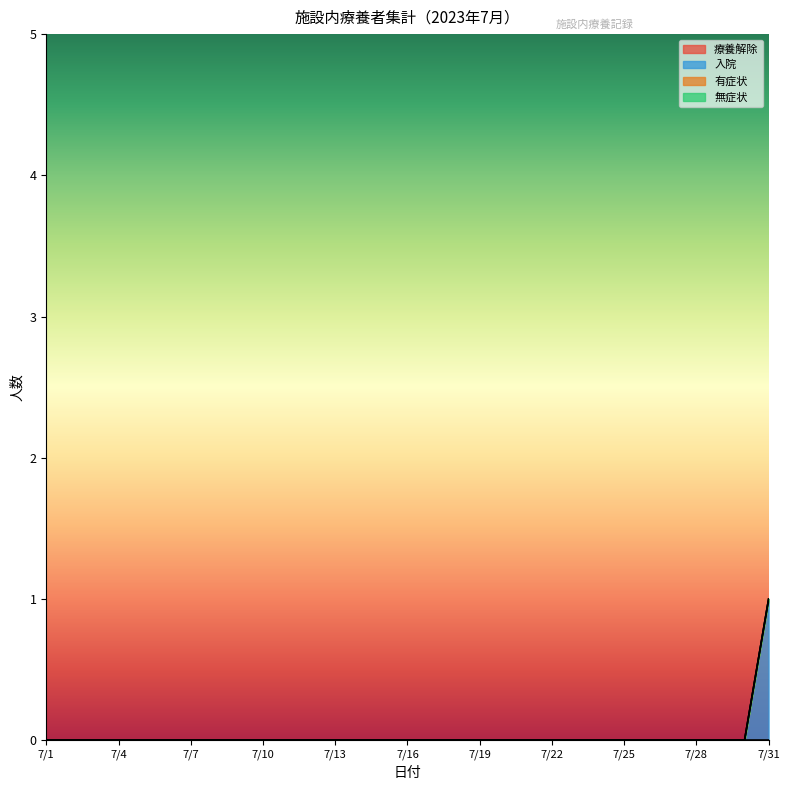

Is the value of 有症状 at 7/28 greater than the value of 無症状 at 7/4?

No